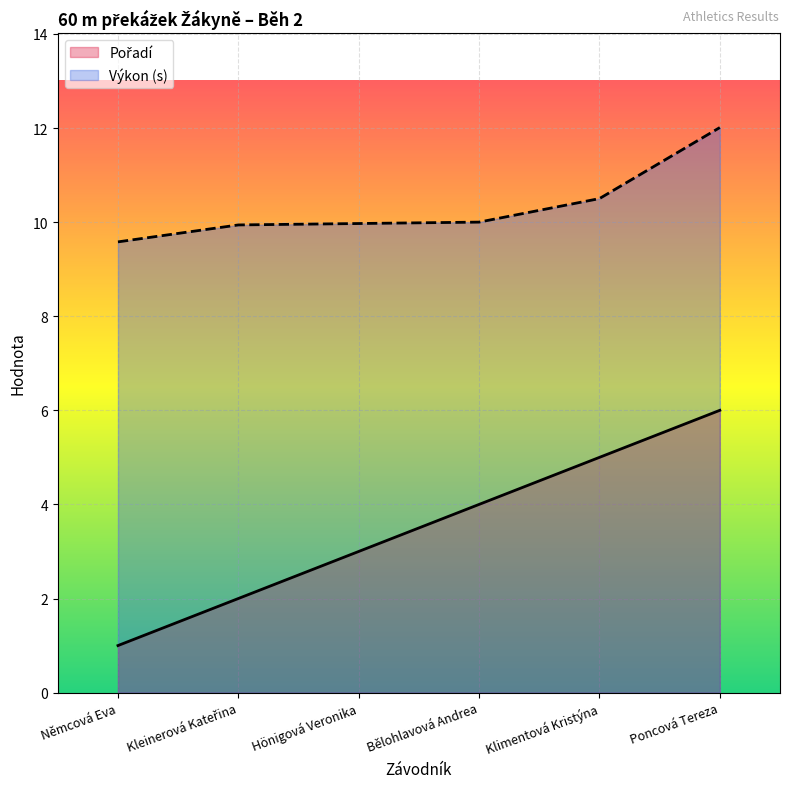

What is the average value of the Výkon series?

10.3